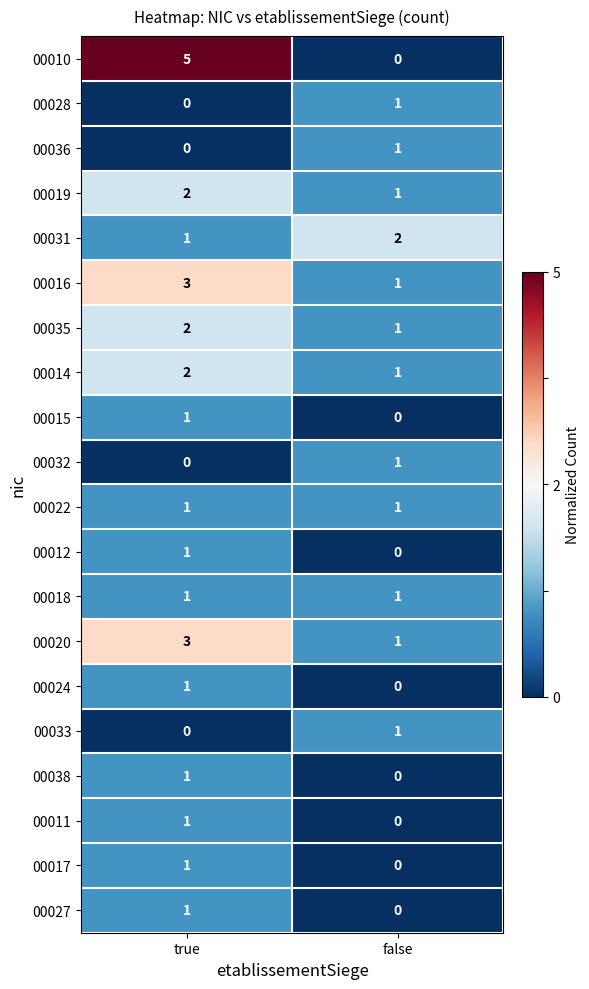

At which category does the chart reach its peak across all series?

true